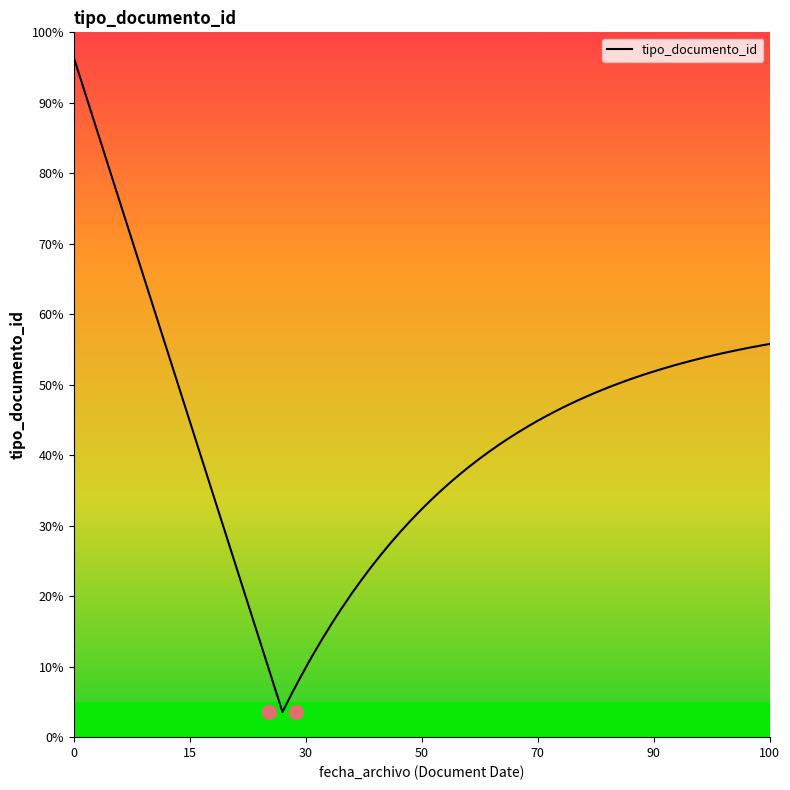

How many points are lower than both their immediate neighbors (excluding endpoints)?

1